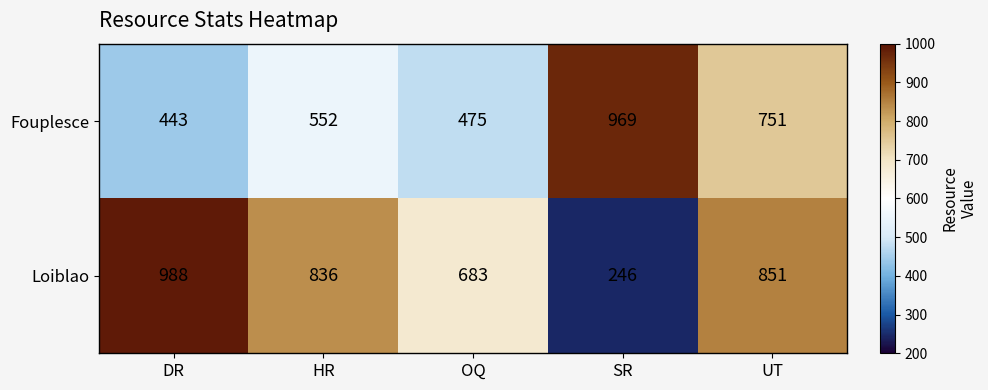

What is the total value across all series at OQ?

1158